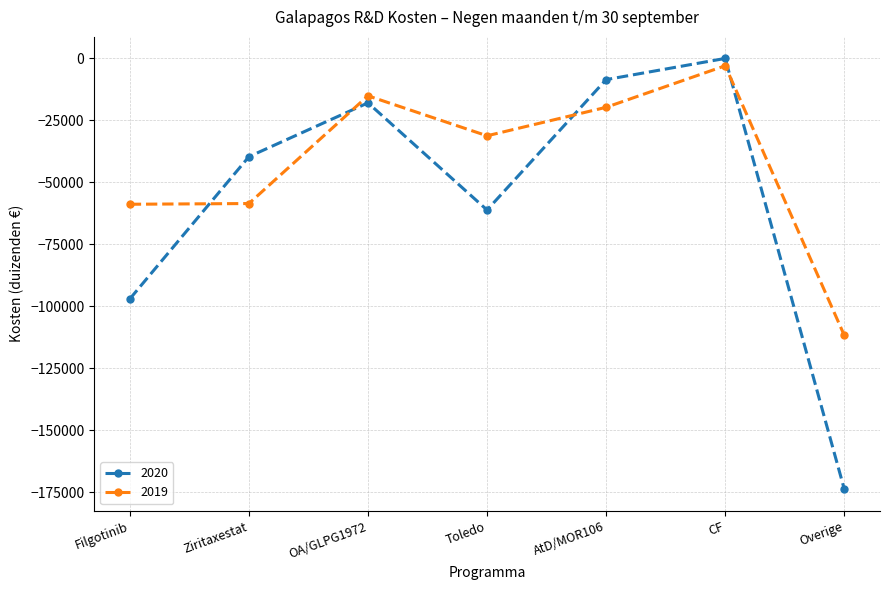

What is the sum of all 2019 values?

-298247